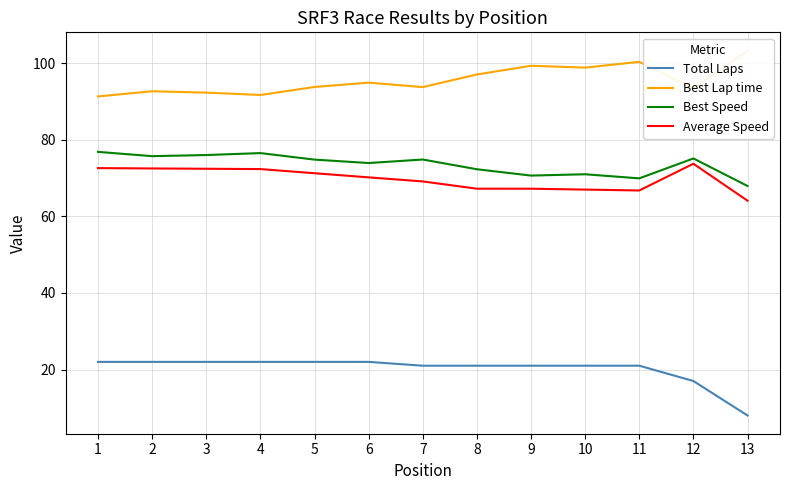

What is the sum of the Best Lap time values at 4 and 9?

191.1